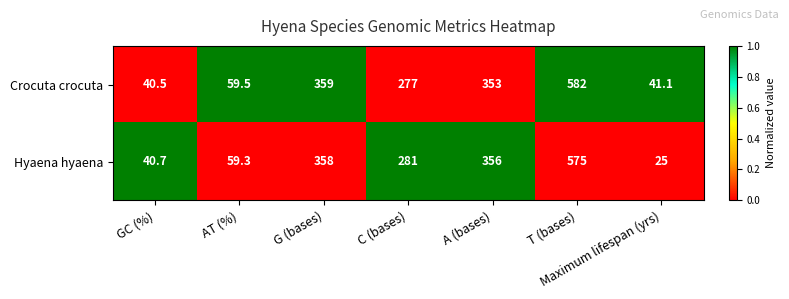

What is the average value of the Hyaena hyaena series?

242.1